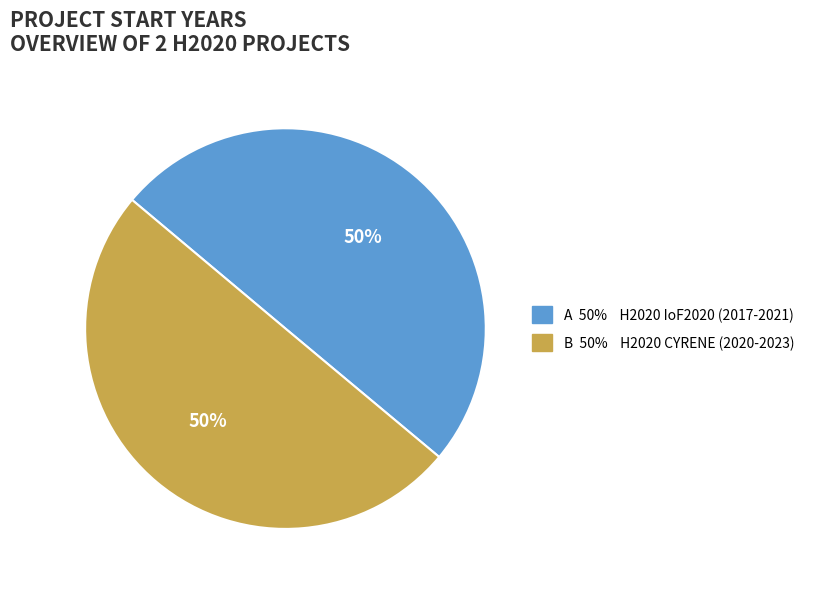

To the nearest percent, what is the average slice percentage?

50%